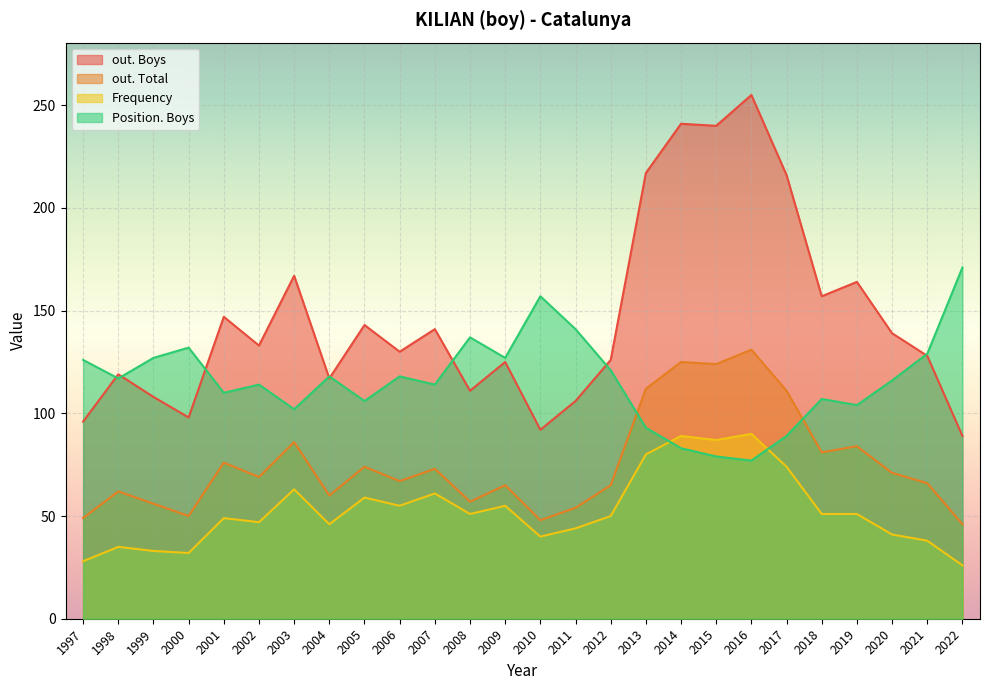

What is the difference between the maximum and minimum values in the Frequency series?

64